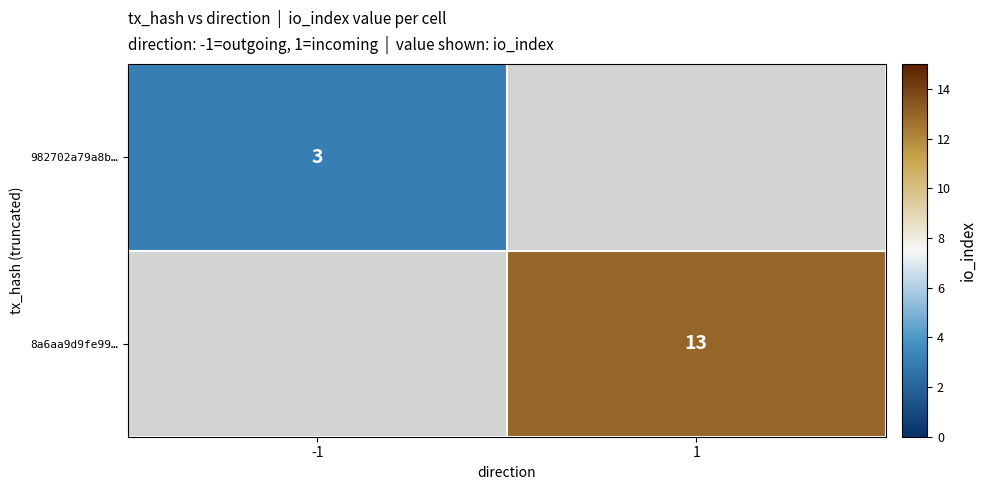

True or false: 982702a79a8b… has a value of 3 at -1.

True